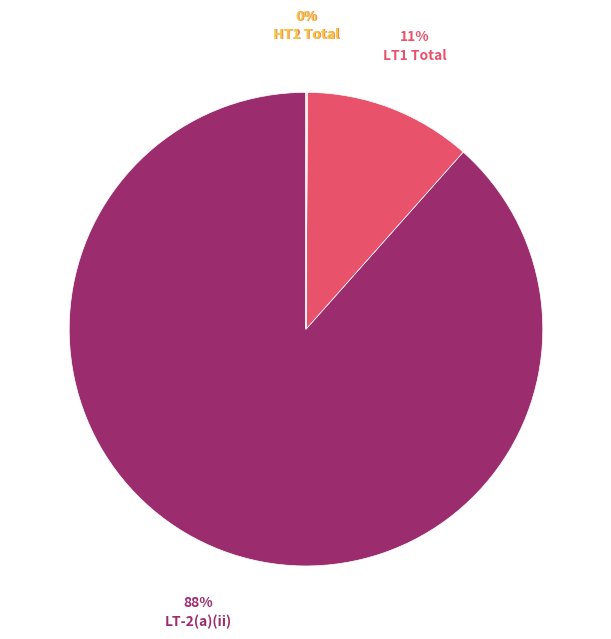

What is the majority slice?

LT-2(a)(ii)